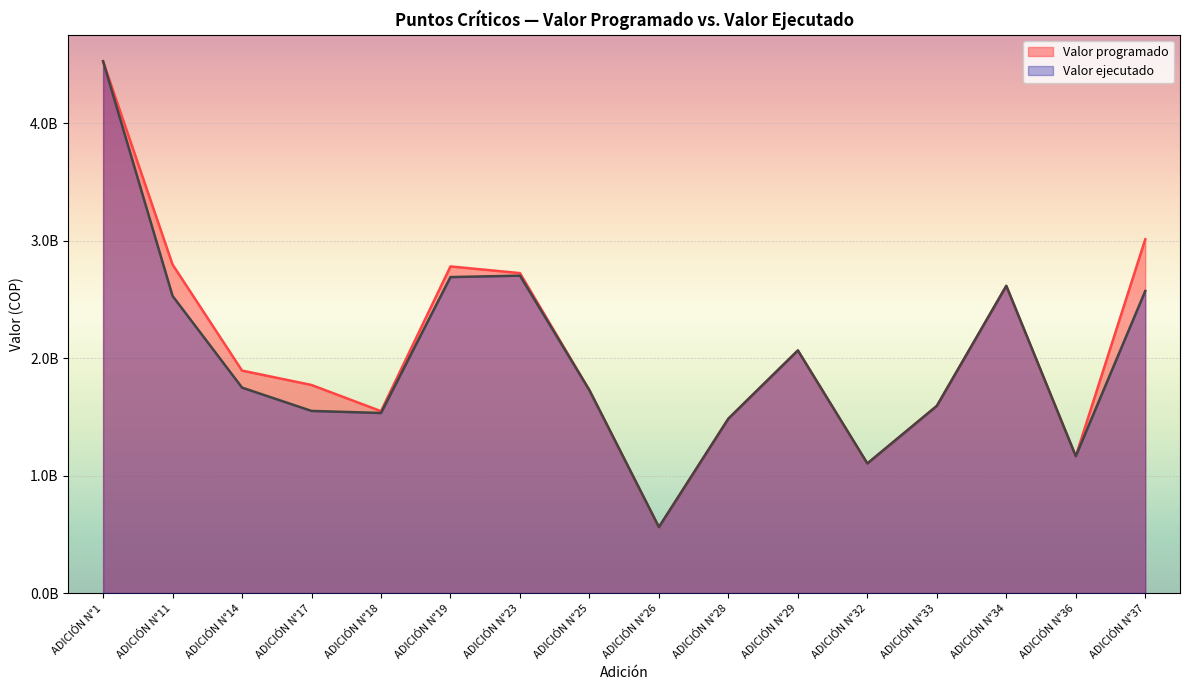

Reading right to left, transcribe all the data shown in this chart.

Valor programado: ADICIÓN N°37=3013199610	ADICIÓN N°36=1165926495	ADICIÓN N°34=2616624033	ADICIÓN N°33=1594023473	ADICIÓN N°32=1103889247	ADICIÓN N°29=2066379505	ADICIÓN N°28=1485556012	ADICIÓN N°26=561844107	ADICIÓN N°25=1727338766	ADICIÓN N°23=2725359515	ADICIÓN N°19=2782367294	ADICIÓN N°18=1549286460	ADICIÓN N°17=1772364037	ADICIÓN N°14=1895014109	ADICIÓN N°11=2798305934	ADICIÓN N°1=4529922454
Valor ejecutado: ADICIÓN N°37=2573176809	ADICIÓN N°36=1165926495	ADICIÓN N°34=2616624033	ADICIÓN N°33=1594023473	ADICIÓN N°32=1103889247	ADICIÓN N°29=2066379505	ADICIÓN N°28=1485556012	ADICIÓN N°26=561844107	ADICIÓN N°25=1727338766	ADICIÓN N°23=2703819518	ADICIÓN N°19=2691610644	ADICIÓN N°18=1533806495	ADICIÓN N°17=1551483533	ADICIÓN N°14=1750073794	ADICIÓN N°11=2530946322	ADICIÓN N°1=4529922454